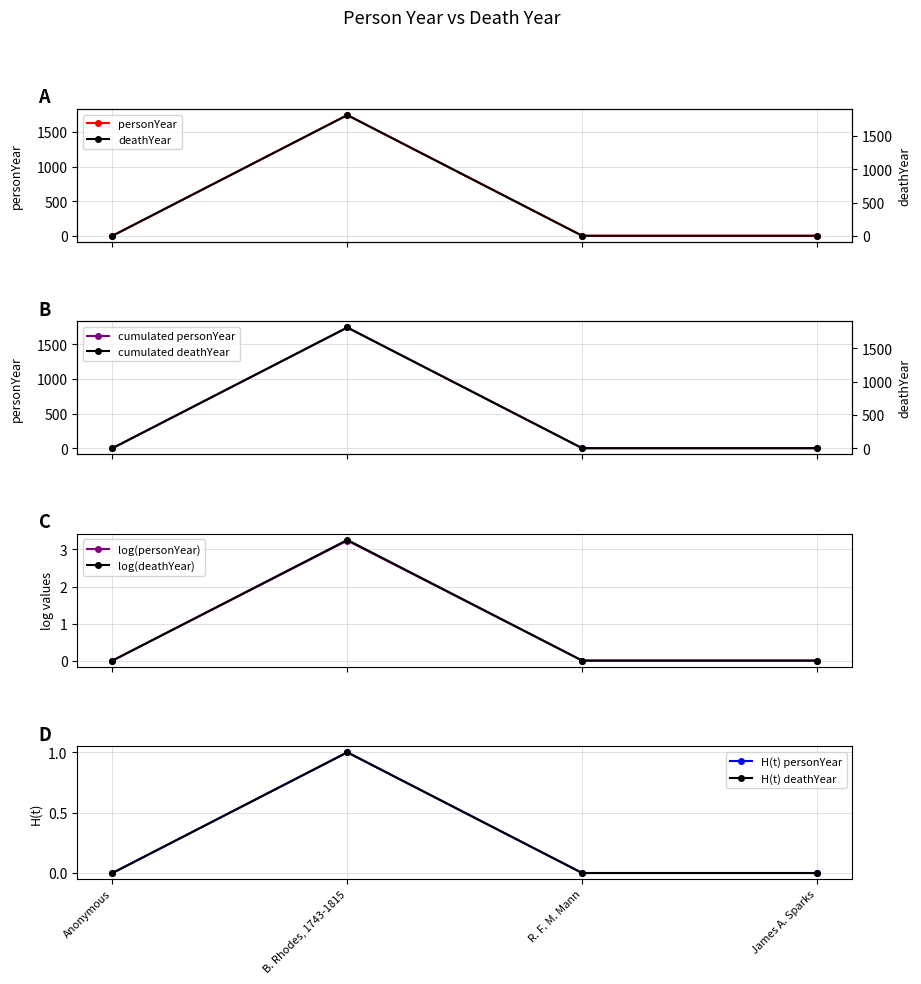

Reading right to left, extract all data points from this chart.

personYear: James A. Sparks=0	R. F. M. Mann=0	B. Rhodes, 1743-1815=1743	Anonymous=0
deathYear: James A. Sparks=0	R. F. M. Mann=0	B. Rhodes, 1743-1815=1815	Anonymous=0